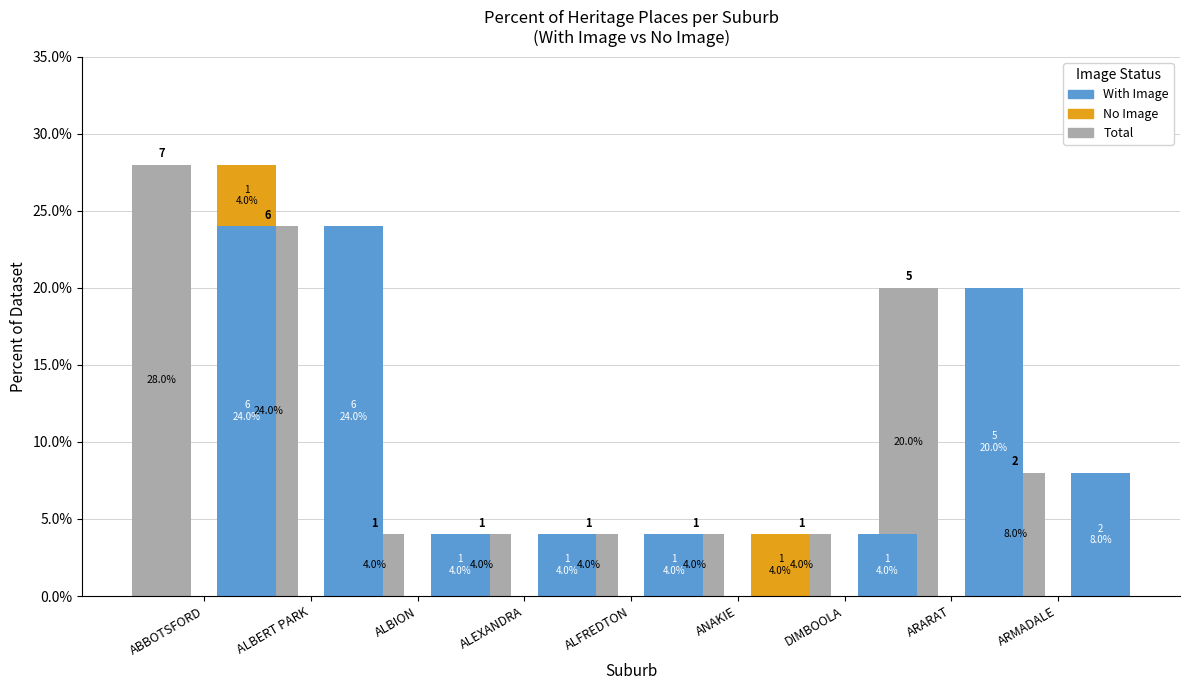

How many bars are there in total?

27